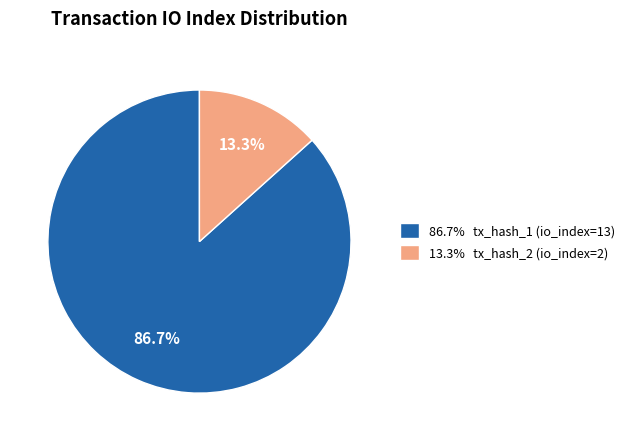

What portion of the pie excludes 13.3% tx_hash_2 (io_index=2)?

86.7%